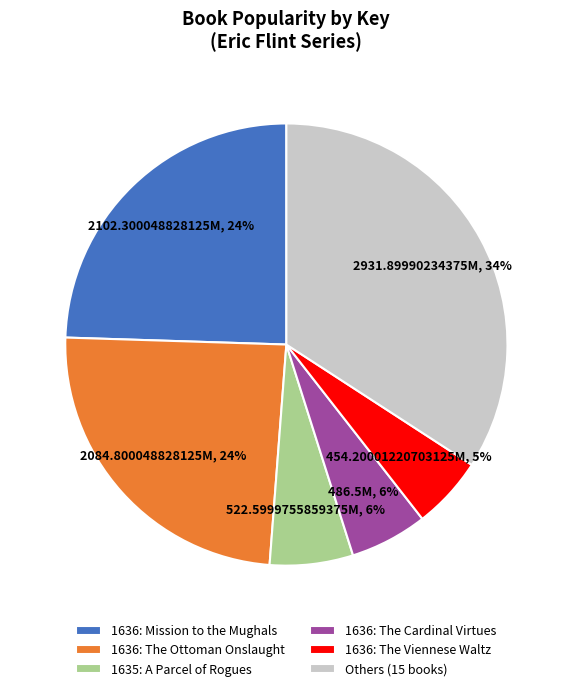

Does any single category account for the majority?

No